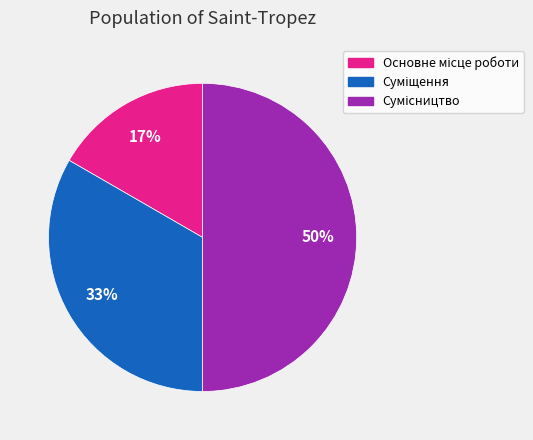

To the nearest percent, what is the difference between the largest and smallest slice percentages?

33%